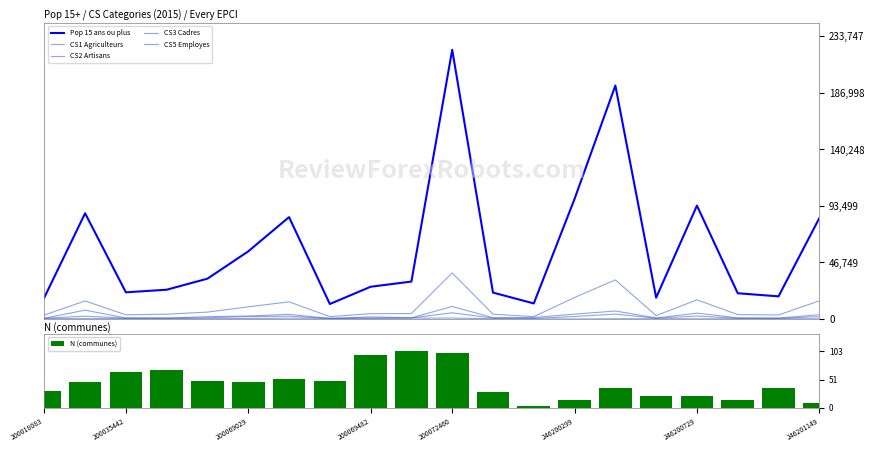

Reading left to right, list all the values displayed in this chart.

Pop 15 ans ou plus: 17762.2	87422.3	22066.9	24222.5	33360.5	55938.3	84244.1	12403.2	26666.5	30956.4	222616.8	21854.8	12868.8	99330.4	193059.5	17639.6	93770.2	21291.7	18729.0	83398.6
CS1 Agriculteurs: 354.9	336.3	482.4	490.3	250.9	395.0	686.8	524.3	471.2	756.6	789.4	228.3	94.6	57.2	218.7	245.4	180.1	236.5	305.5	124.2
CS2 Artisans: 625.6	2332.4	715.4	797.0	1017.0	1972.7	2323.8	501.3	841.8	875.9	5127.6	738.9	458.7	2073.1	4049.5	643.6	2453.1	607.4	597.2	1883.9
CS3 Cadres: 644.5	7284.7	839.2	648.3	1967.6	2466.4	3854.1	446.4	1763.3	957.1	10381.3	1075.1	1254.5	4011.1	6612.9	882.4	4814.5	959.4	789.2	3492.3
CS5 Employes: 3277.2	14917.0	3454.1	3975.0	5705.2	10055.4	14177.6	1989.4	4390.2	4526.3	38105.2	3971.8	1965.4	17815.2	32326.4	2819.6	15859.3	3648.6	3335.7	15000.9
N (communes): 31.0	46.0	64.0	69.0	49.0	46.0	53.0	49.0	96.0	103.0	100.0	28.0	4.0	14.0	36.0	21.0	22.0	15.0	36.0	9.0